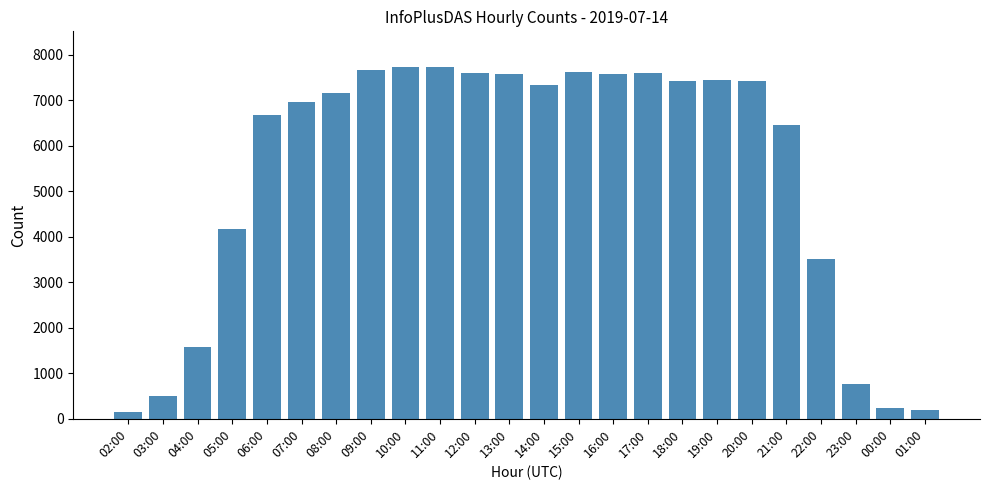

How many bars are there in total?

24